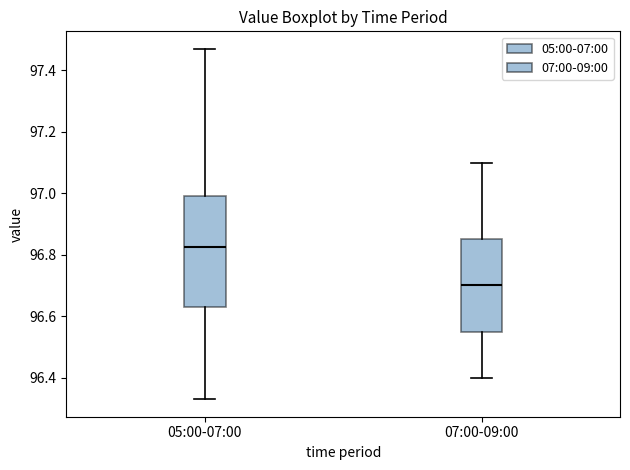

Which box is the tallest, from its lower edge to its upper edge?

05:00-07:00